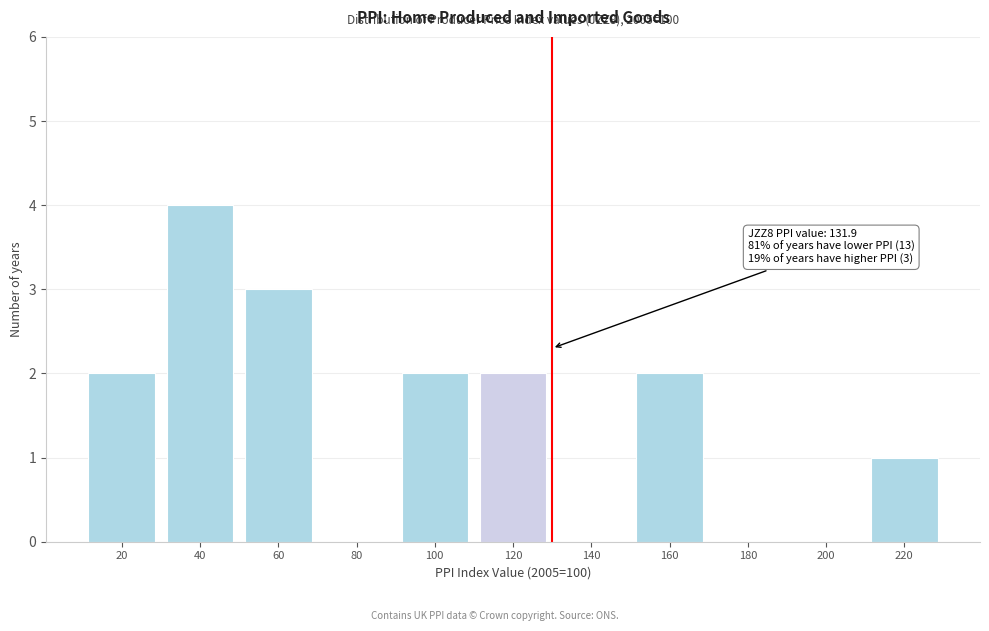

Reading left to right, list all the values displayed in this chart.

20=2	40=4	60=3	80=0	100=2	120=2	140=0	160=2	180=0	200=0	220=1